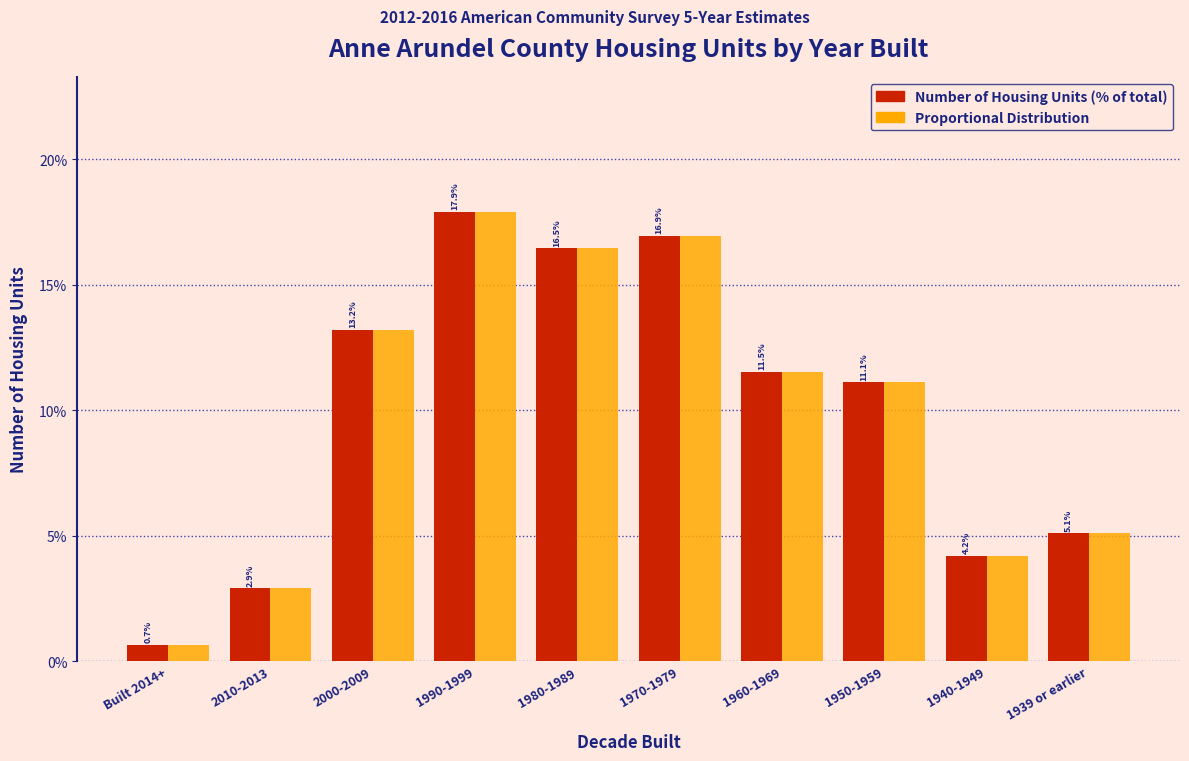

At which category is the sum across all series the highest?

1990-1999